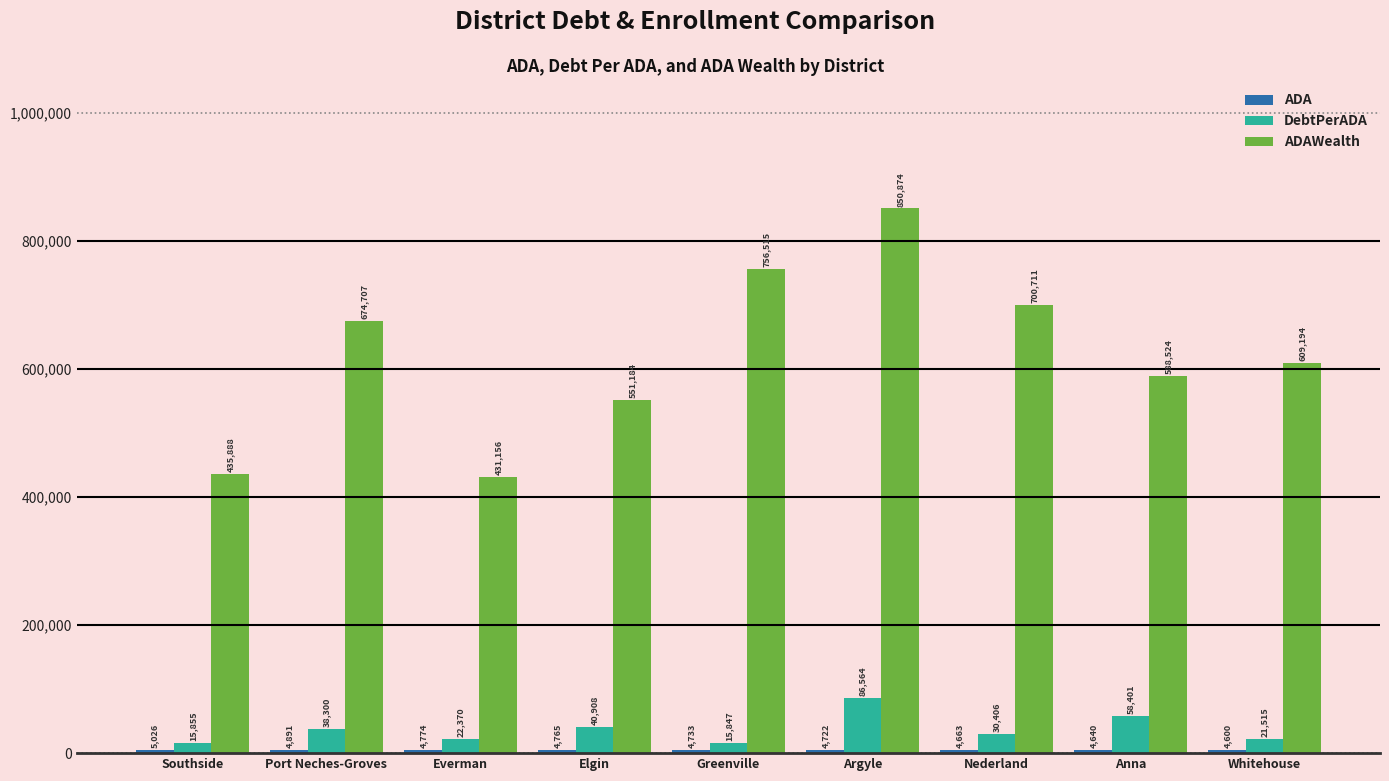

What is the greatest value displayed?

850874.1